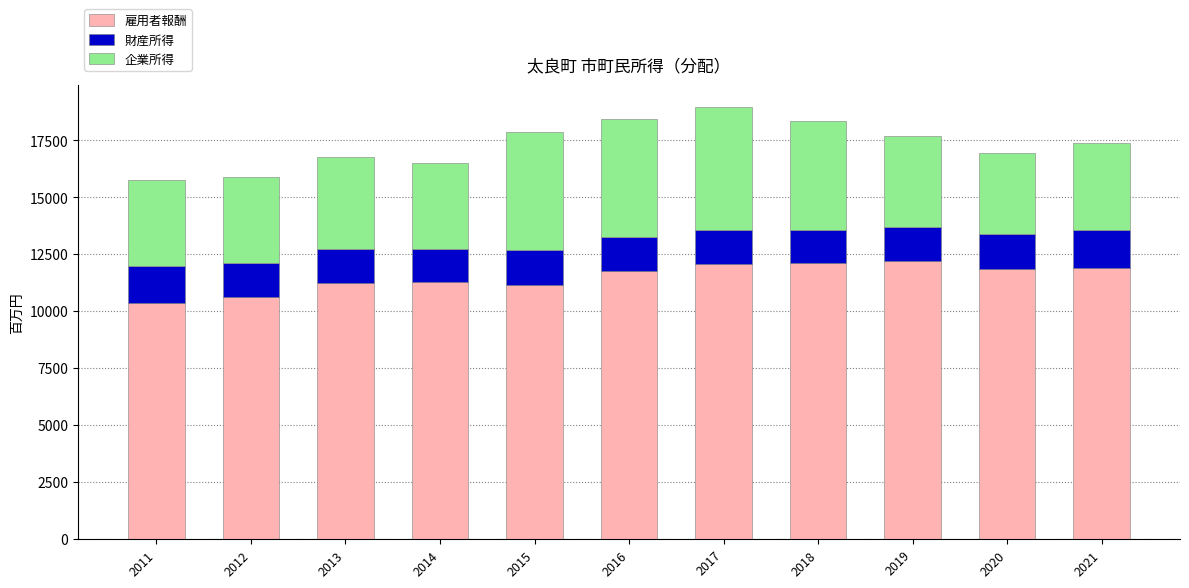

What is the difference between the maximum and minimum values in the 雇用者報酬 series?

1828.2